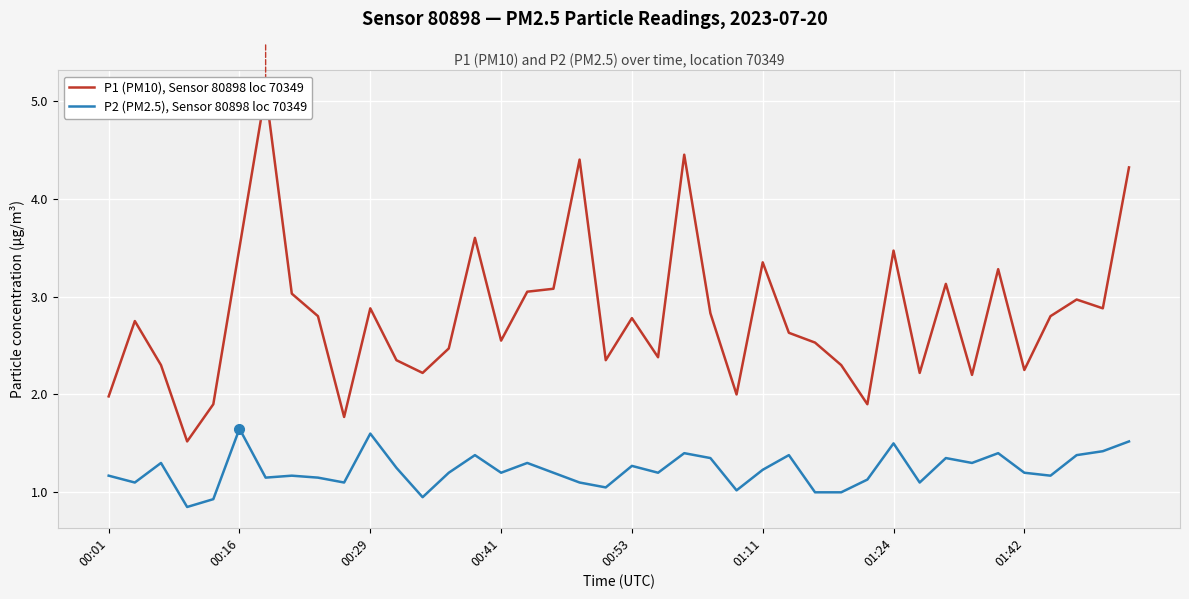

True or false: P2 (PM2.5), Sensor 80898 loc 70349 and P1 (PM10), Sensor 80898 loc 70349 intersect in this chart.

False